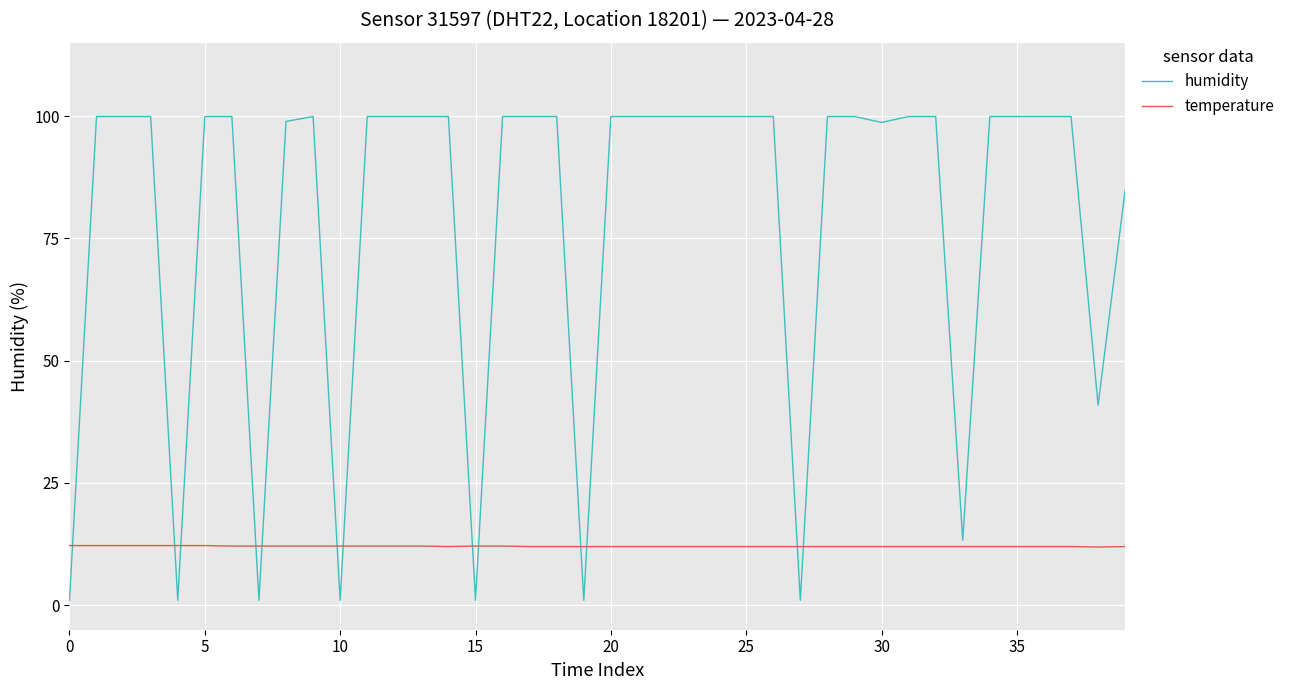

What is the maximum value shown in the chart?

99.9